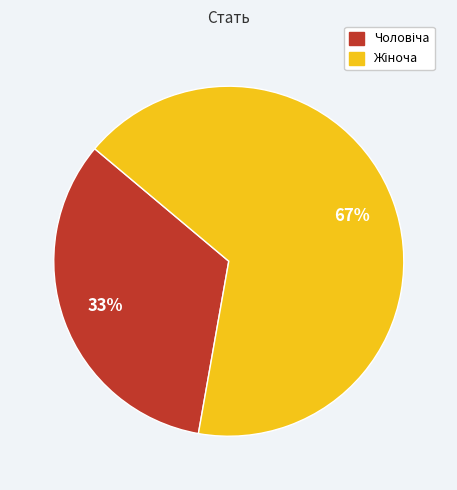

To the nearest percent, what is the average slice percentage?

50%